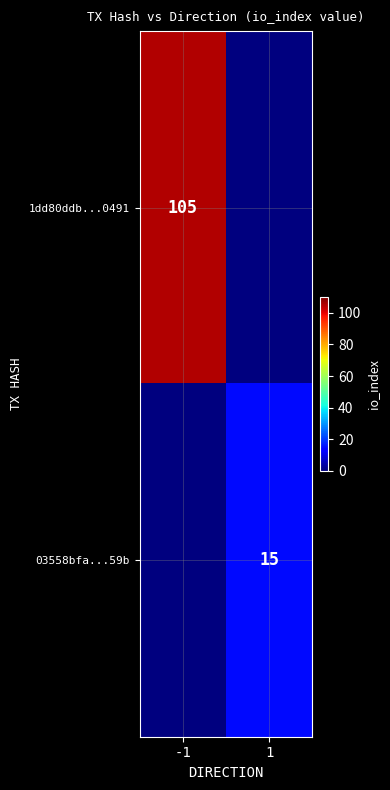

The value of 03558bfa...59b at 1 is 15. True or false?

True